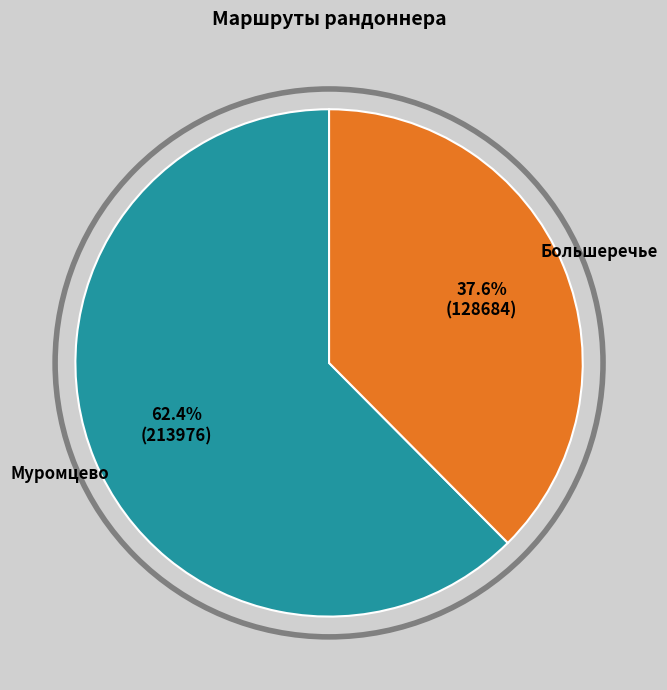

To the nearest percent, what is the combined percentage of Муромцево and Большеречье?

100%